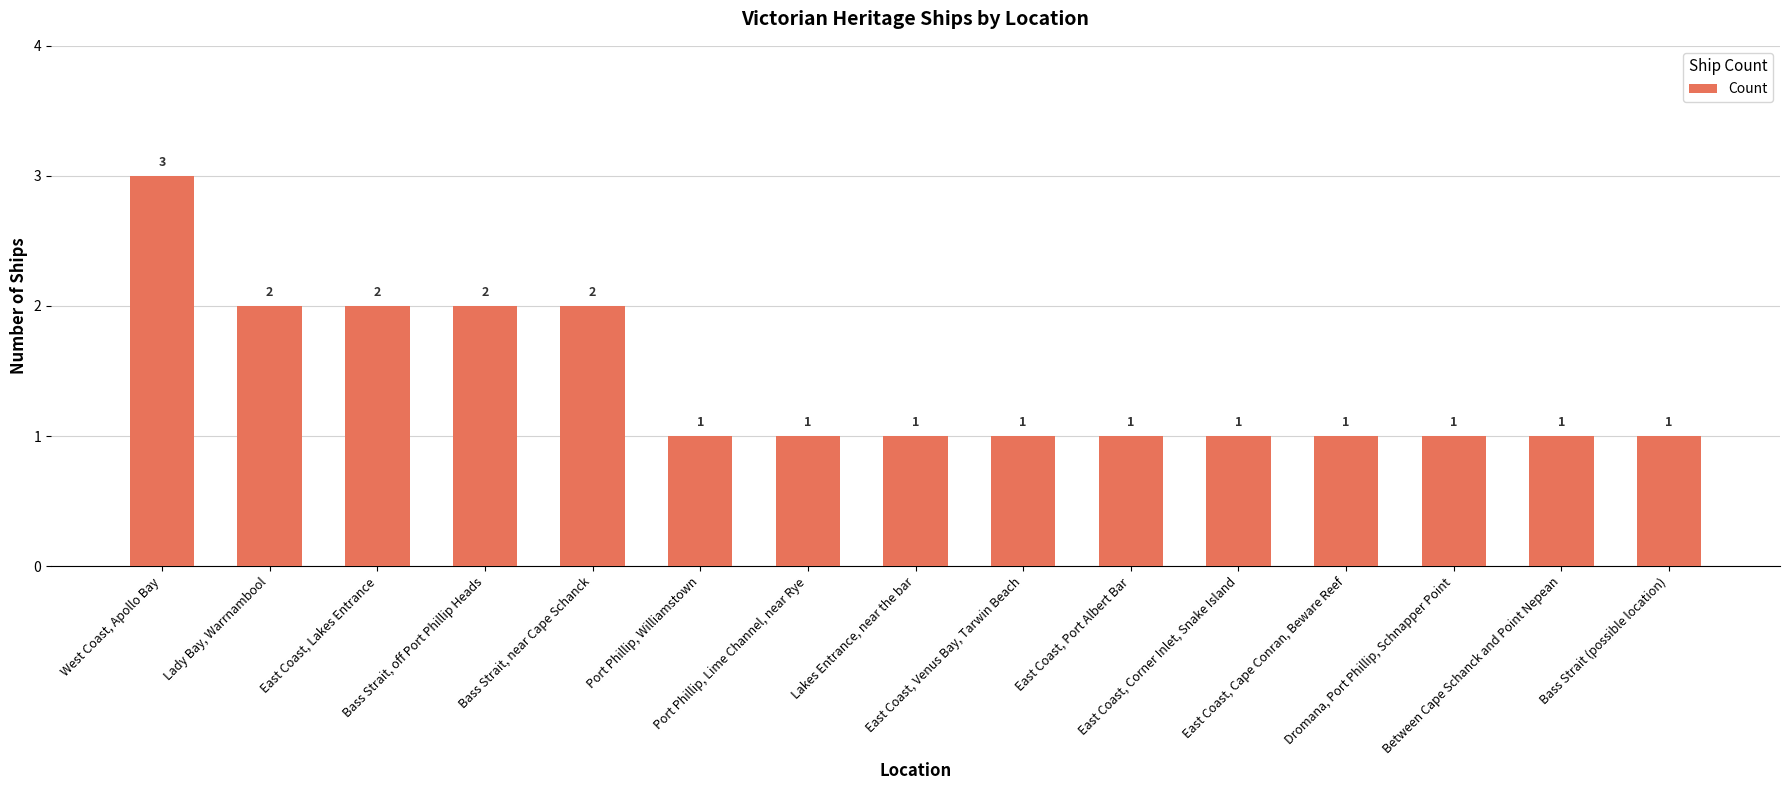

Reading left to right, transcribe all the data shown in this chart.

3	2	2	2	2	1	1	1	1	1	1	1	1	1	1